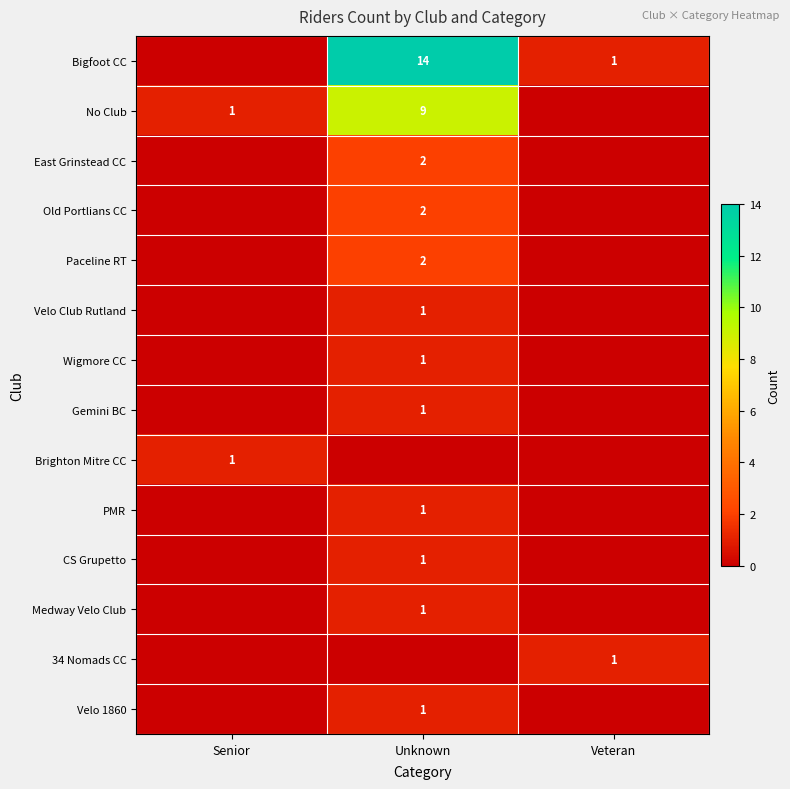

What is the difference between the maximum and minimum values in the row_10 series?

1